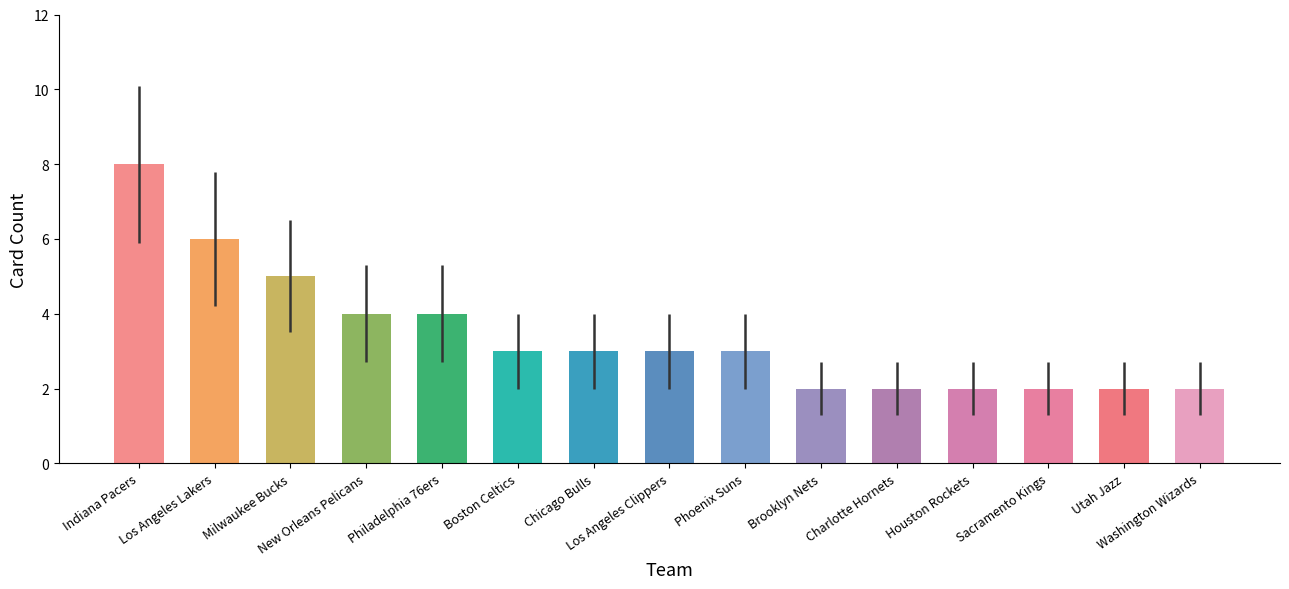

Where does the data first go above 3?

Indiana Pacers